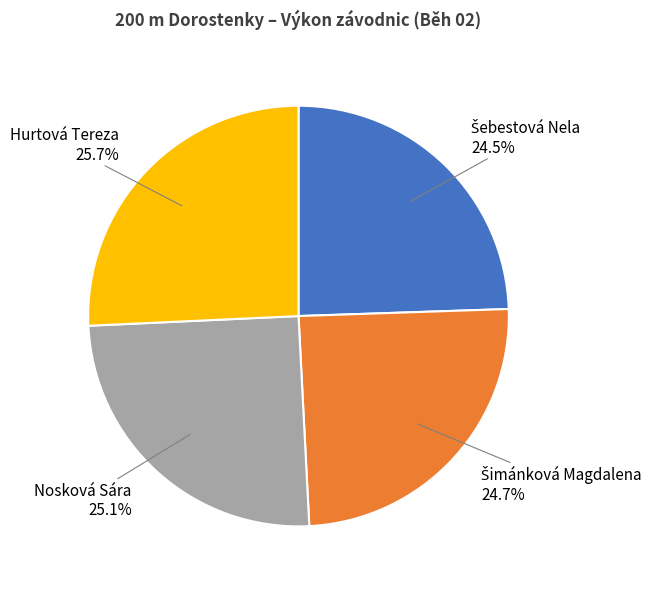

Is there any slice that represents more than half of the pie?

No